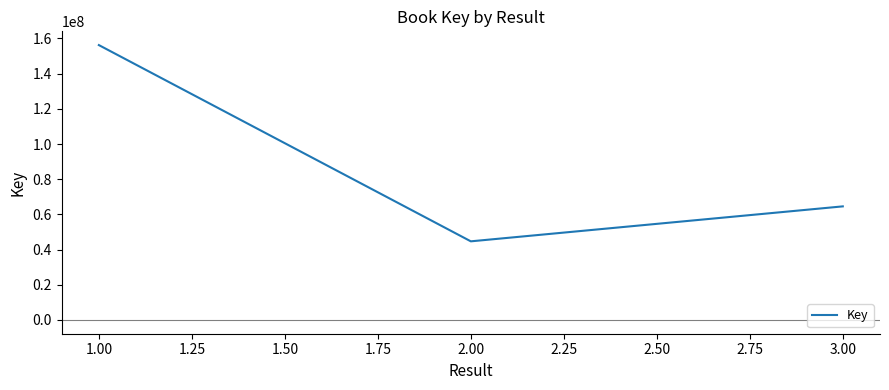

Reading left to right, extract all data points from this chart.

1.00=156227810	2.00=44695299	3.00=64563133